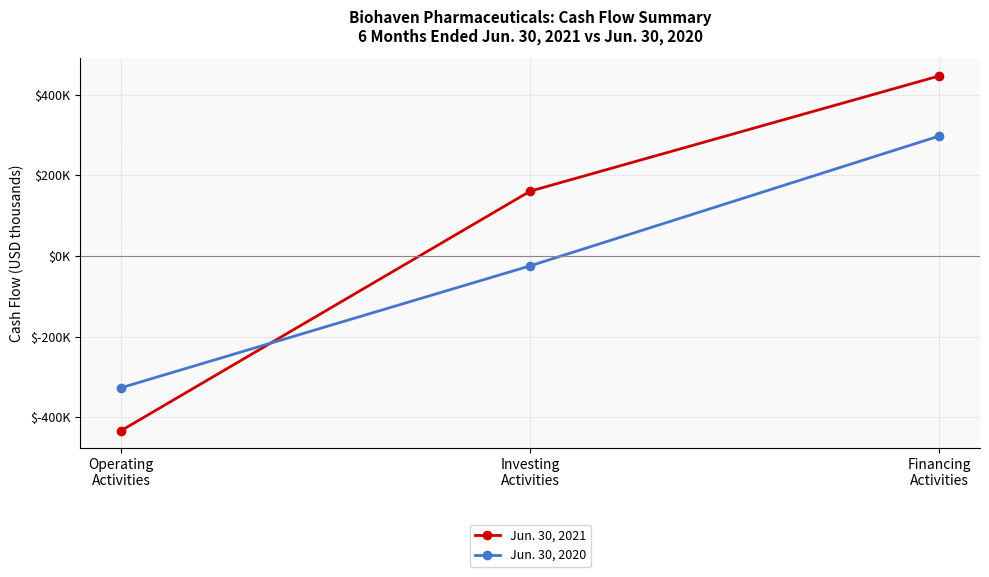

List the series in order of their overall mean, lowest first.

Jun. 30, 2020, Jun. 30, 2021